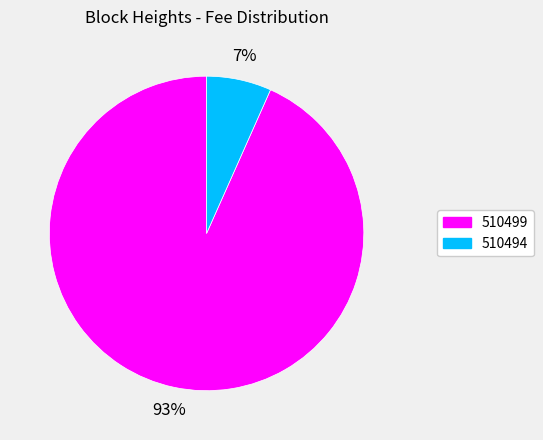

To the nearest percent, what percentage of the pie is 510499?

93%